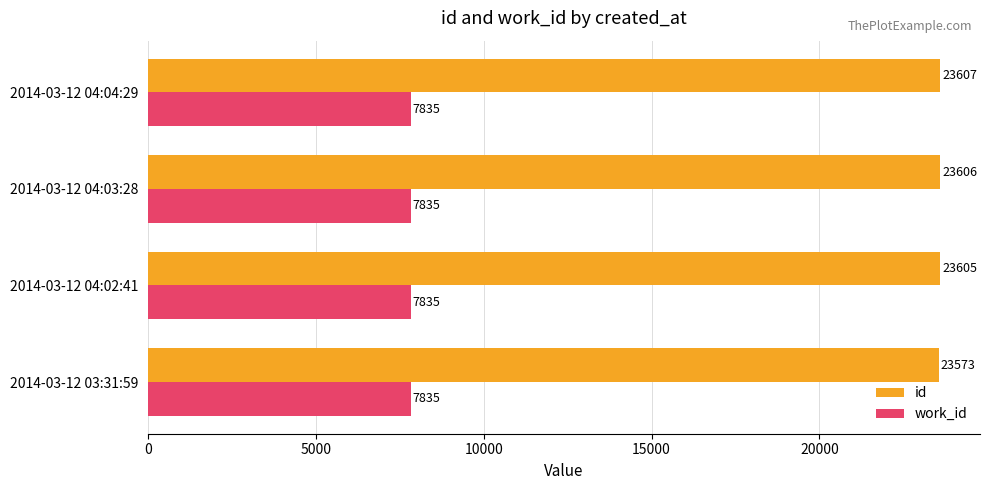

What is the spread (max minus min) of values at 2014-03-12 04:02:41?

15770